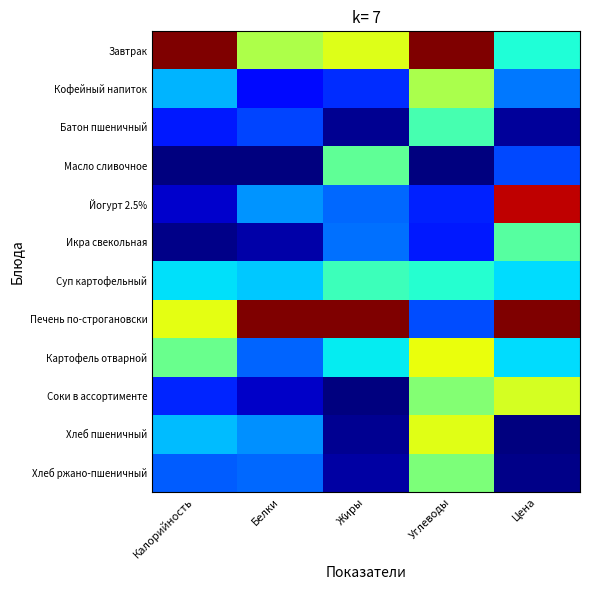

At which category does the chart reach its peak across all series?

Калорийность